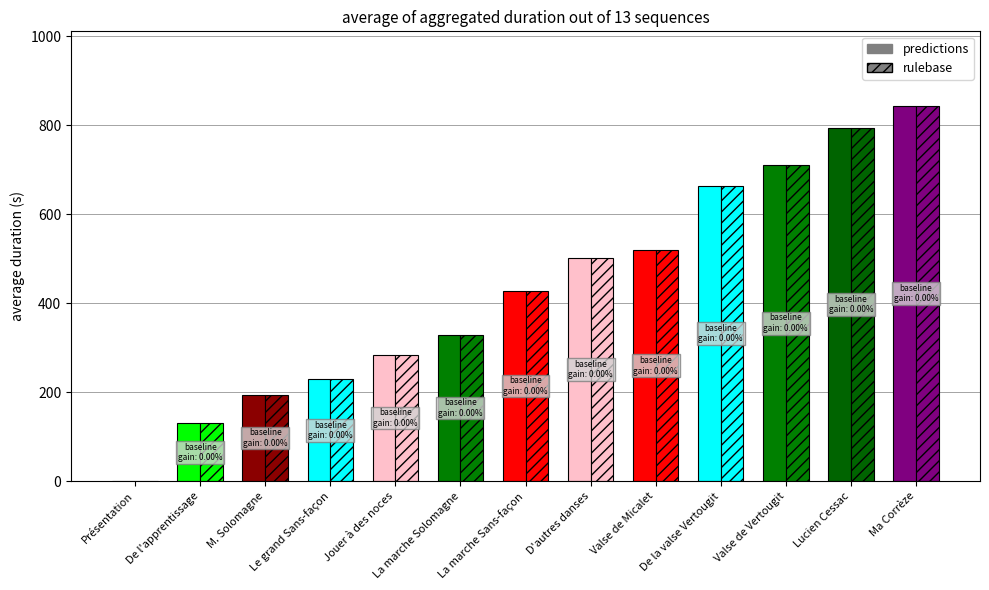

Where does the predictions series first go above 428?

D'autres danses